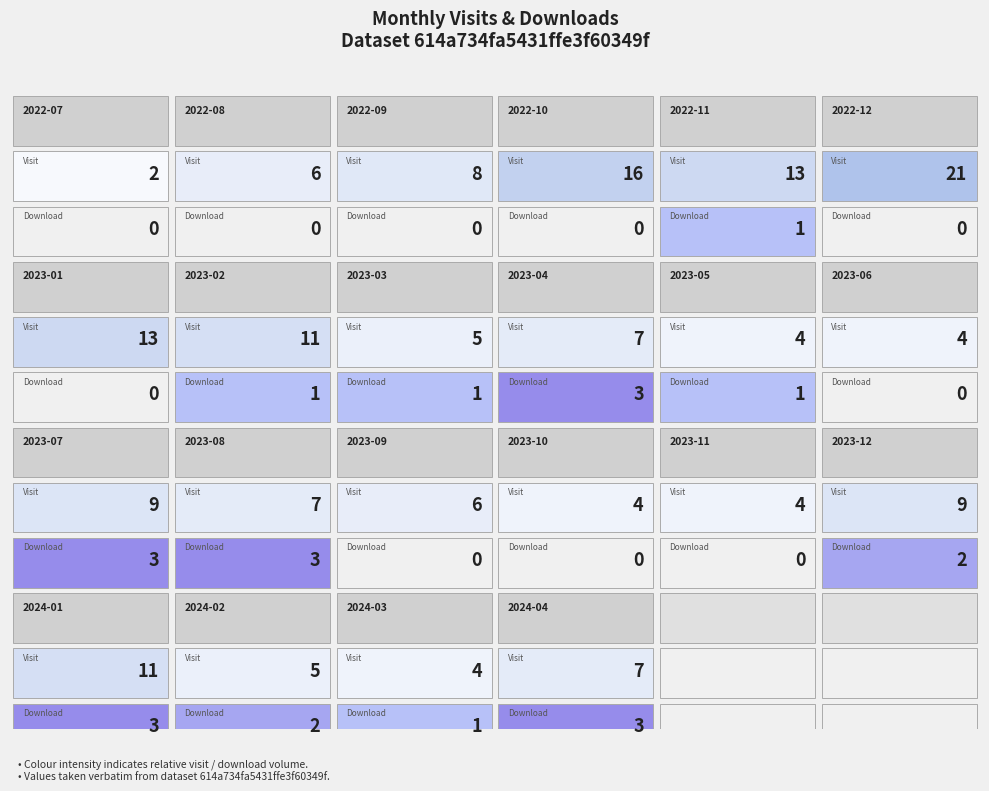

The value of monthly_download_resource at 2023-02 is 0. True or false?

False